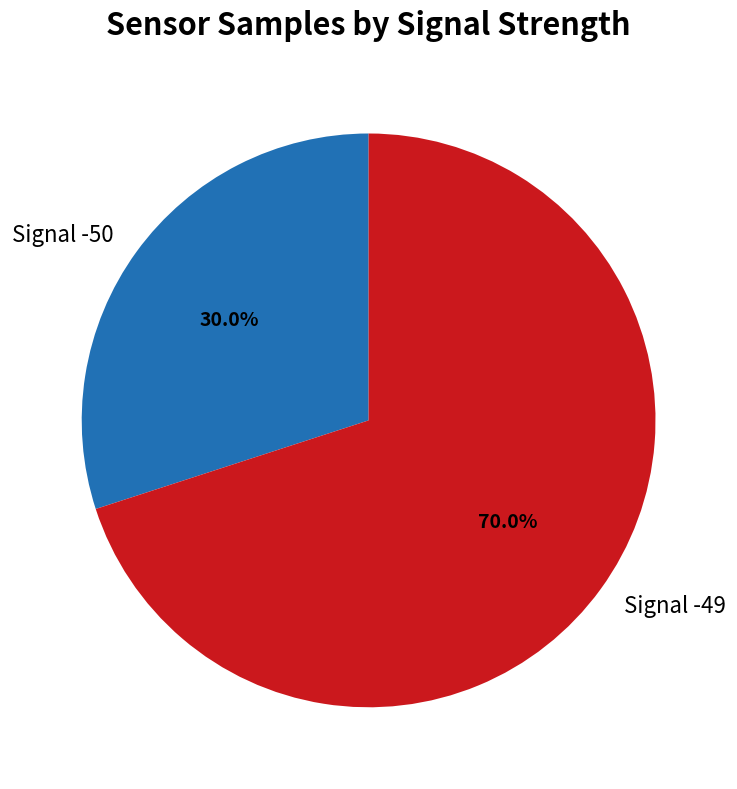

Count the number of slices in the pie.

2